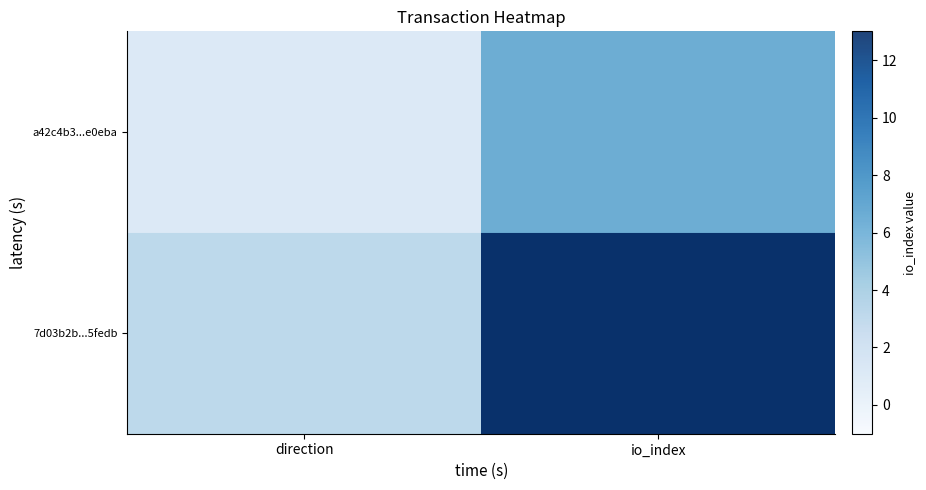

At direction, list the series in order from largest to smallest.

7d03b2b...5fedb, a42c4b3...e0eba